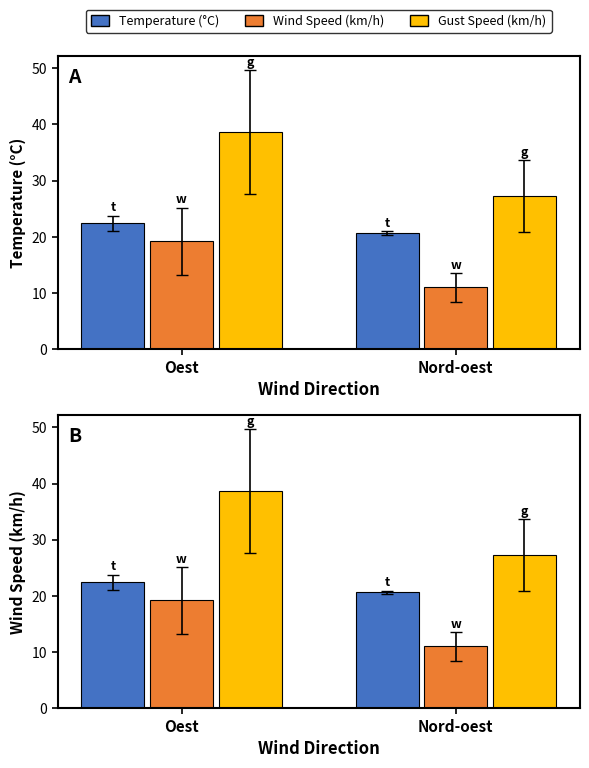

Reading left to right, extract all data points from this chart.

Temperature (°C): 22.4	20.7
Wind Speed (km/h): 19.2	11.0
Gust Speed (km/h): 38.6	27.2